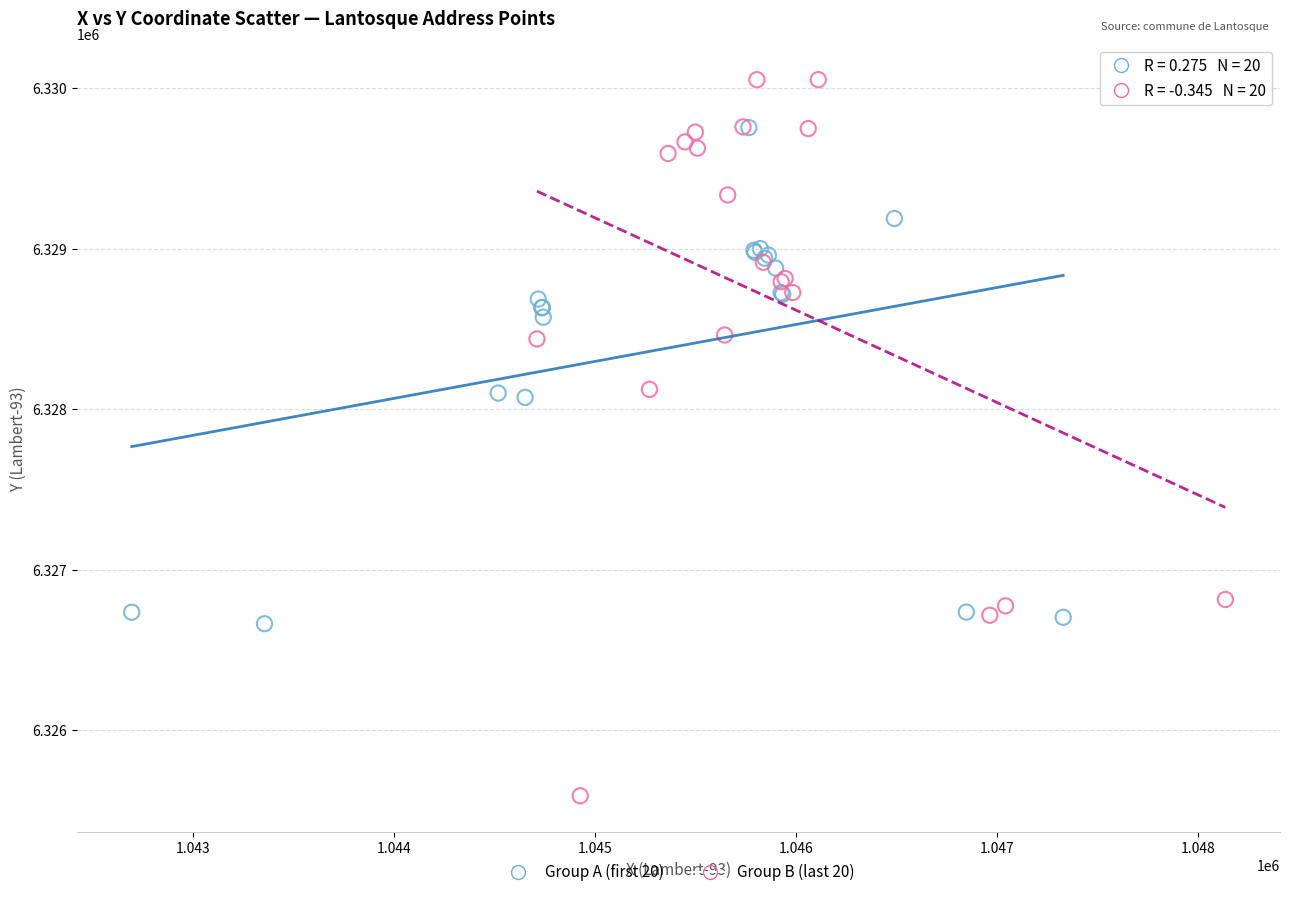

Which series reaches the maximum Y coordinate?

Group B (last 20)